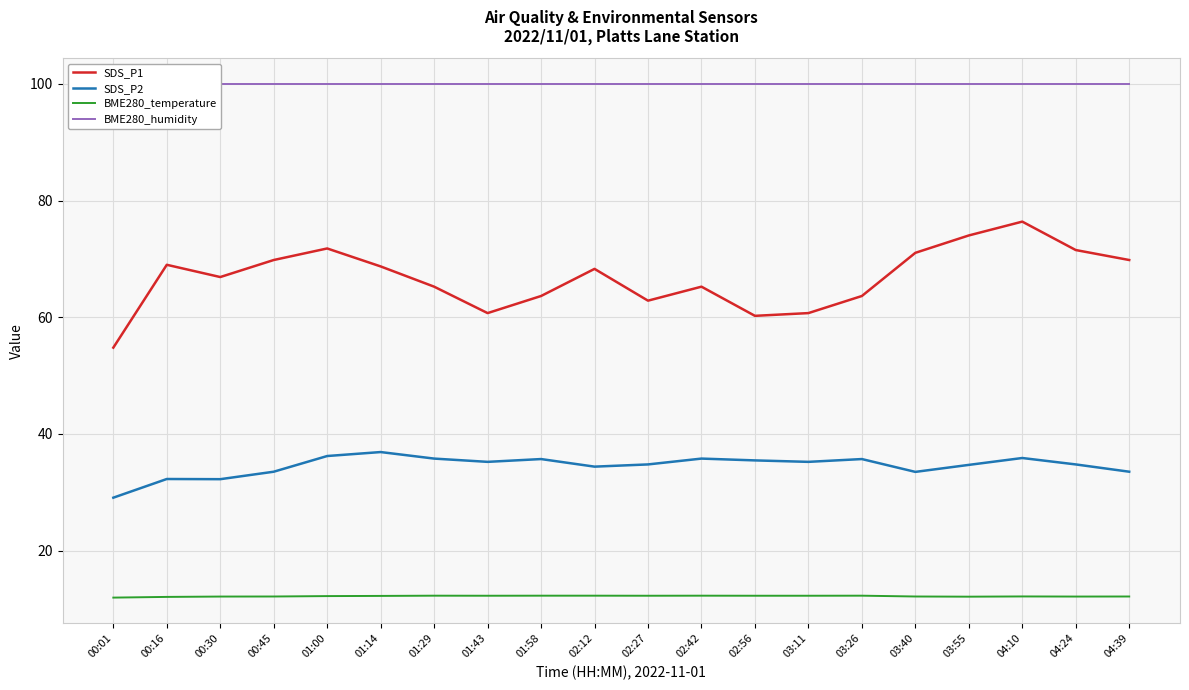

What are all the series names shown in the legend?

SDS_P1, SDS_P2, BME280_temperature, BME280_humidity